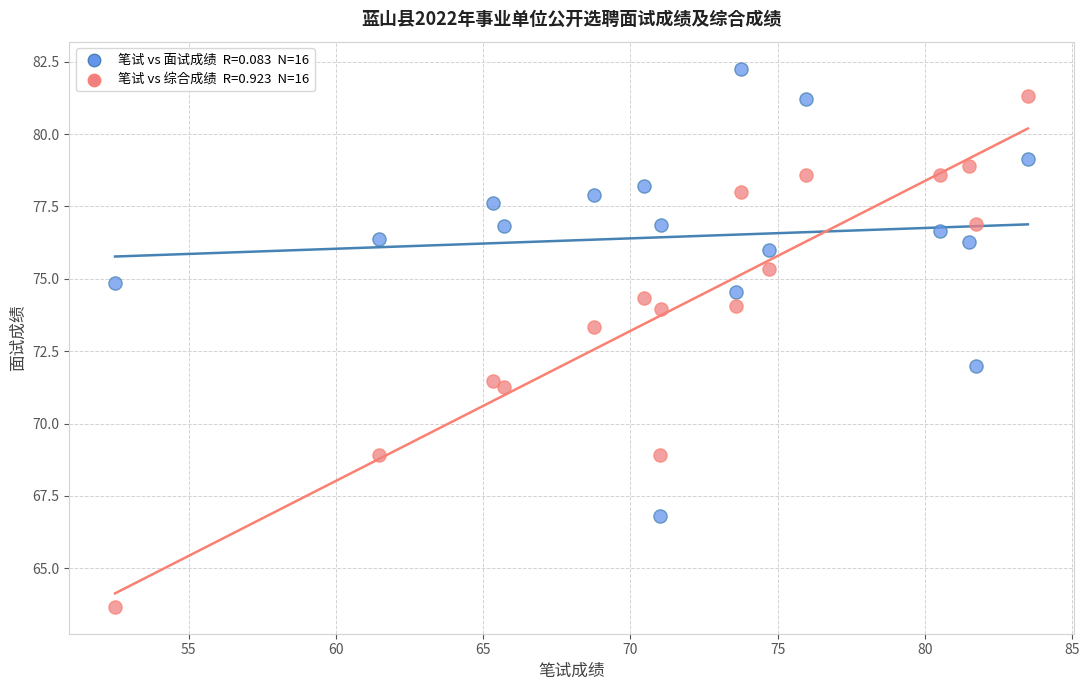

Across all data points, what is the range of Y values (max minus min)?

18.6